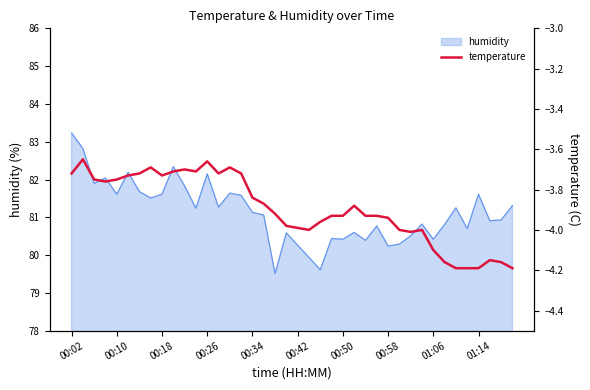

True or false: the data shows -4.0 at 30.

True